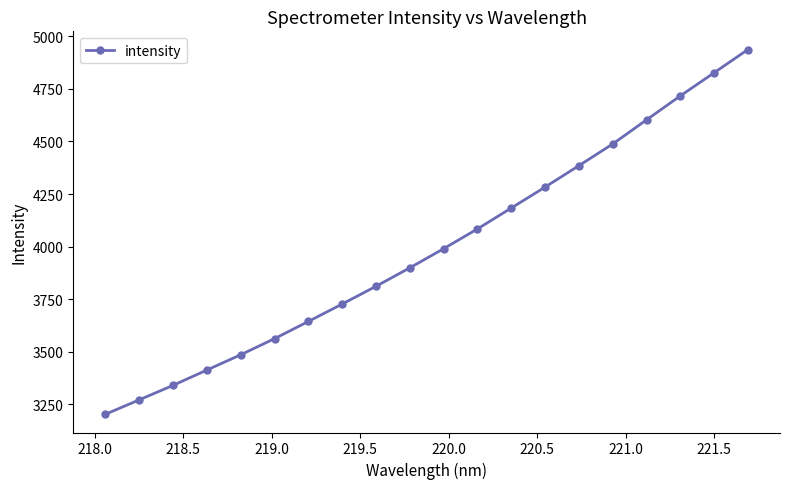

What is the value of the 9th point from the left?

3810.9